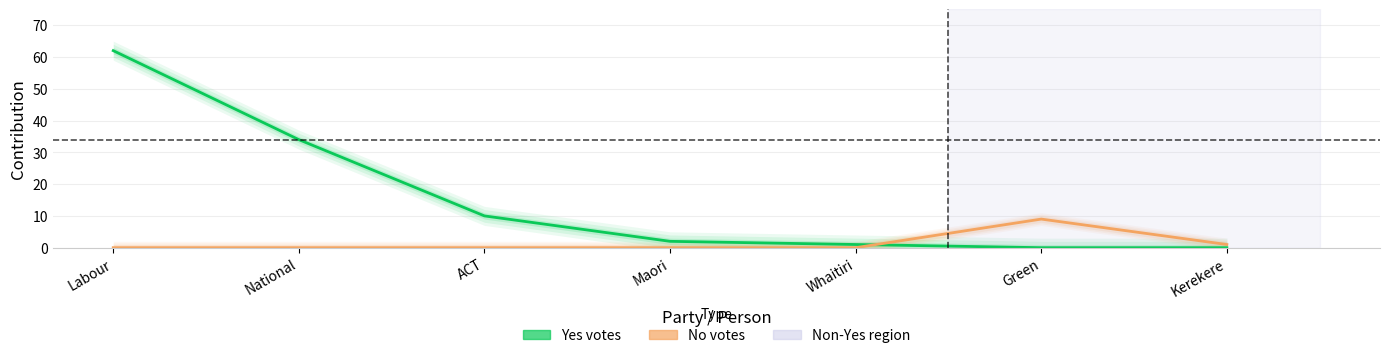

What is the difference between the No votes values at National and Kerekere?

1